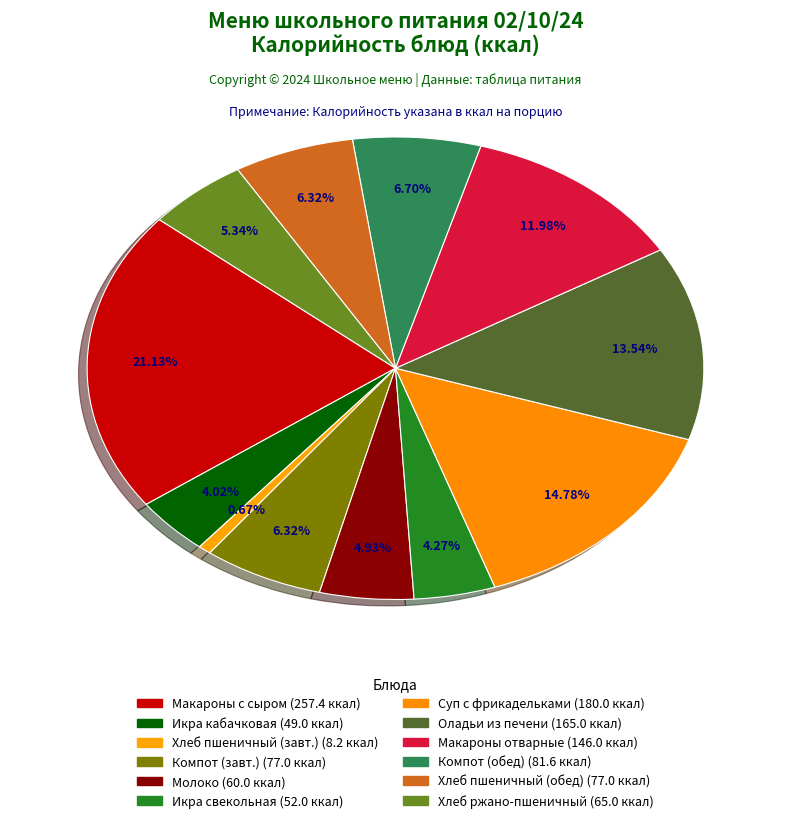

Count the number of slices in the pie.

12